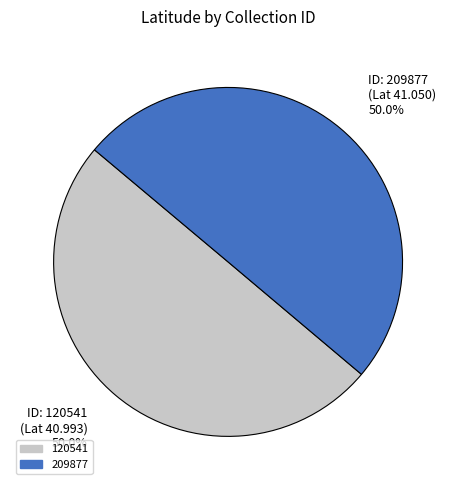

What percentage is NOT represented by ID: 209877 (Lat 41.050) 50.0%?

50.0%